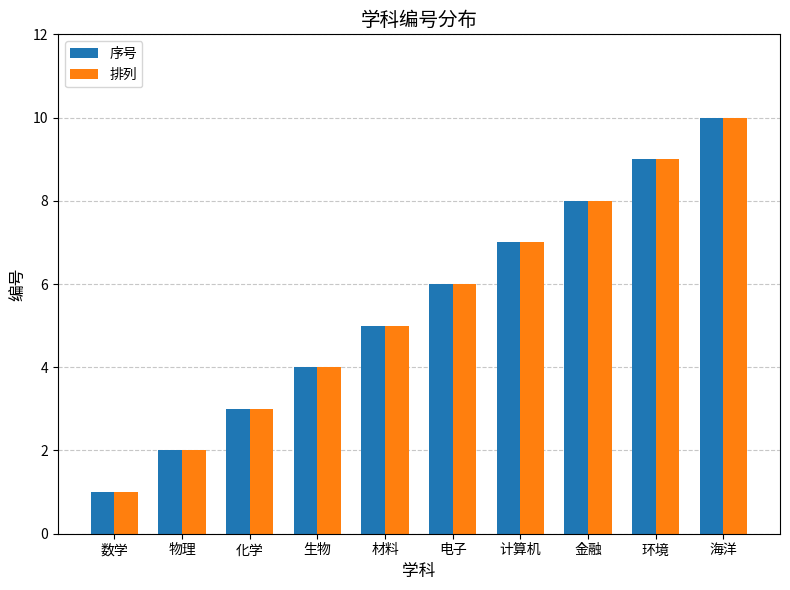

What is the difference between the maximum and minimum values in the 序号 series?

9